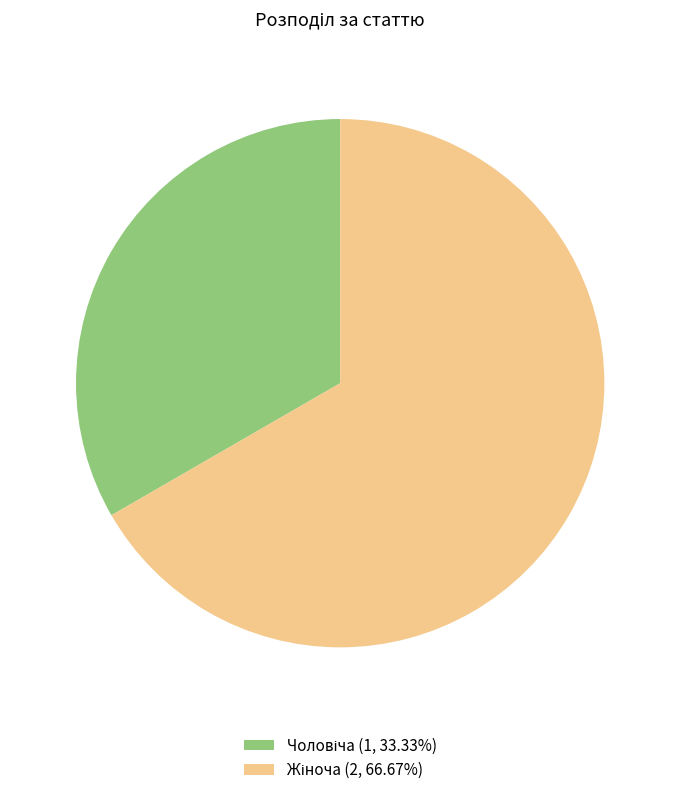

Count the number of slices in the pie.

2